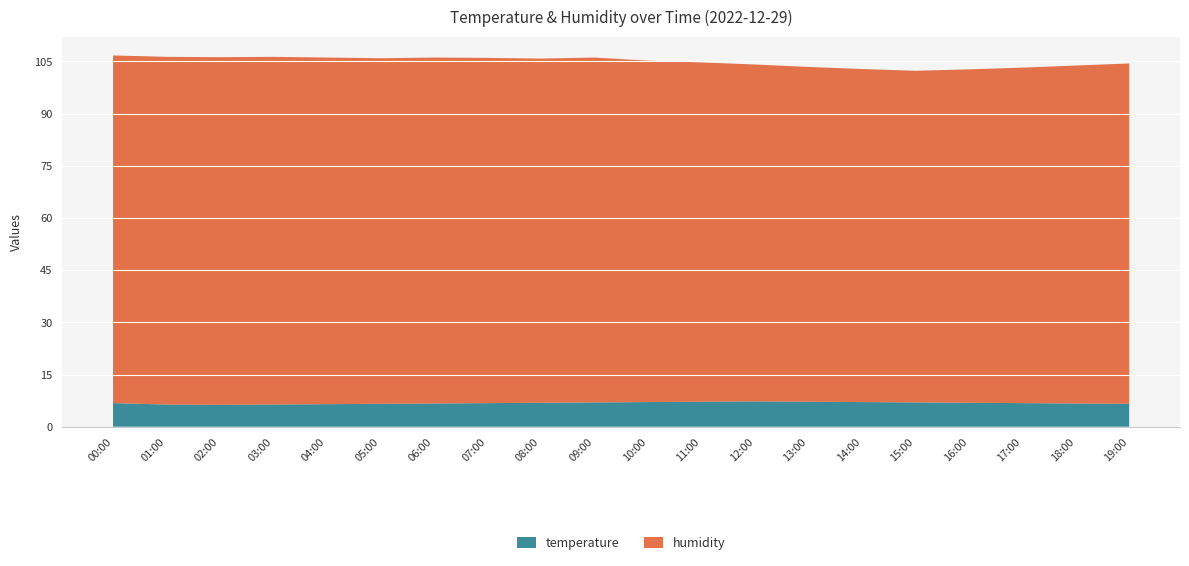

Reading left to right, extract all data points from this chart.

temperature: 6.8	6.4	6.3	6.4	6.5	6.6	6.7	6.8	6.9	7.0	7.1	7.2	7.3	7.2	7.1	7.0	6.9	6.8	6.7	6.6
humidity: 99.9	99.9	99.9	99.9	99.6	99.3	99.4	99.2	98.9	99.1	98.1	97.5	96.8	96.2	95.7	95.3	95.8	96.4	97.1	97.8